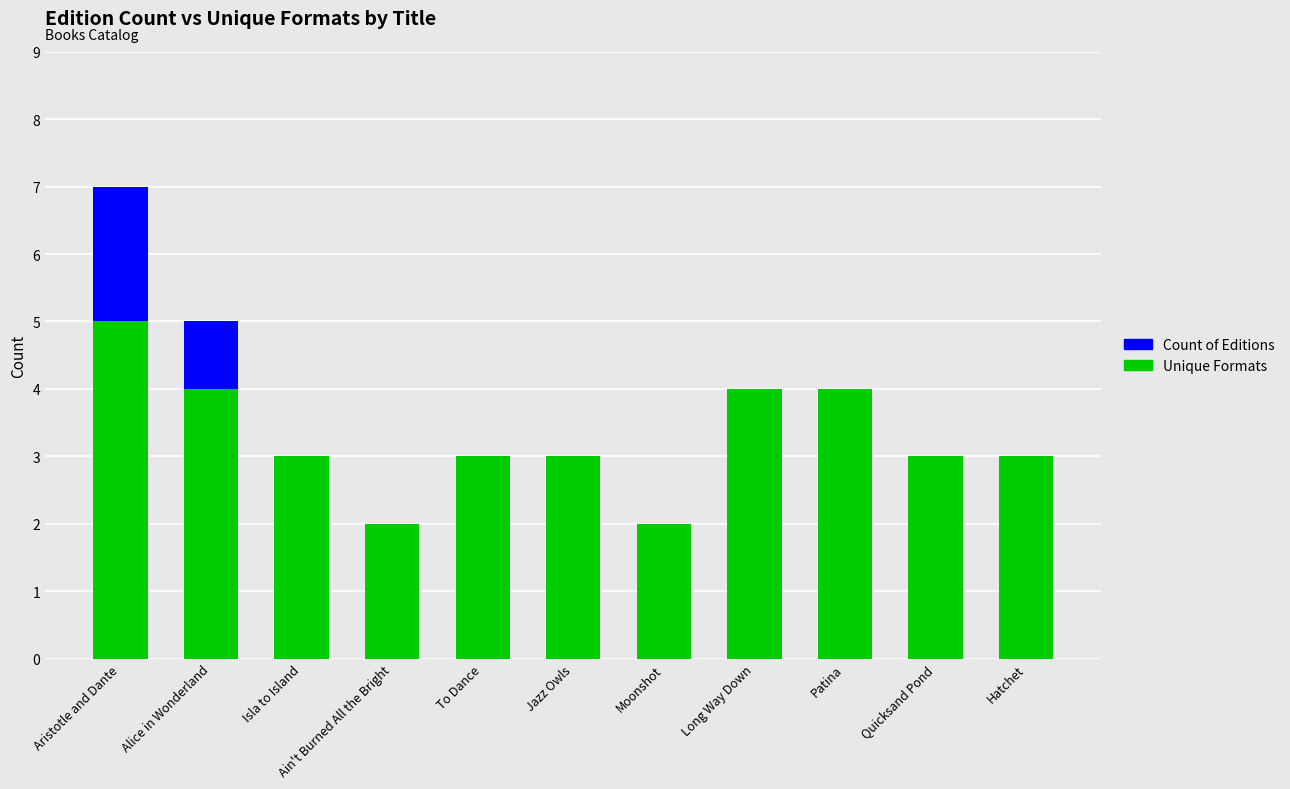

The value of Unique Formats at To Dance is 3. True or false?

True